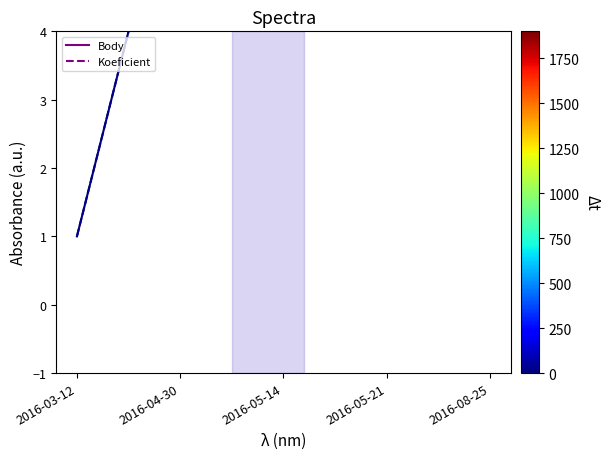

At 2016-04-30, list the series in order from largest to smallest.

Body, Koeficient